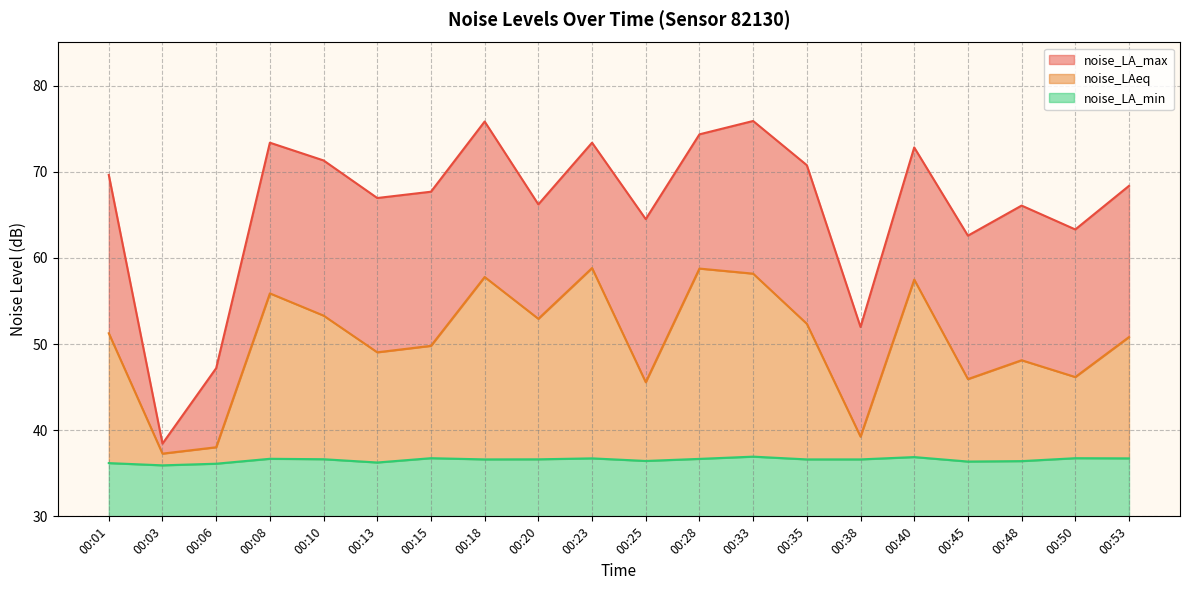

What is the total value across all series at 00:06?

17.2